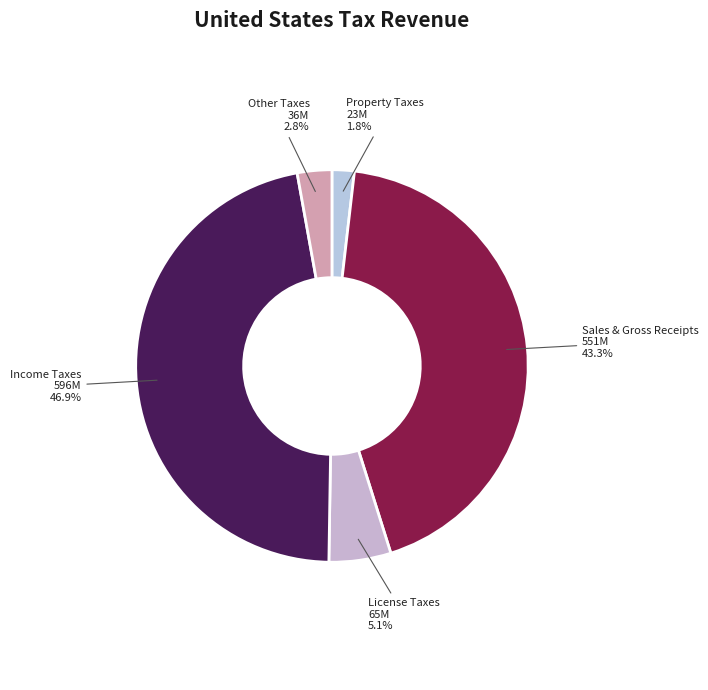

How many slices are in this pie chart?

5